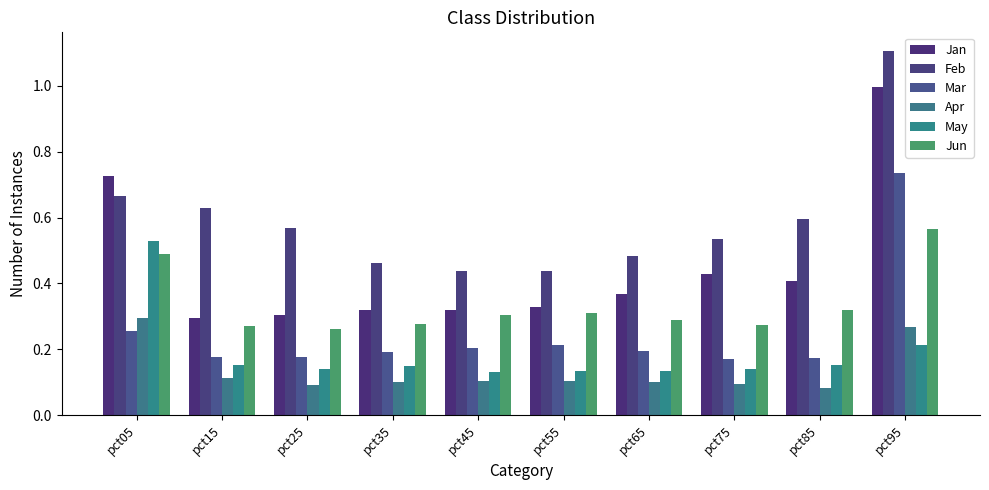

What is the value of the May bar at the 5th from the left?

0.1